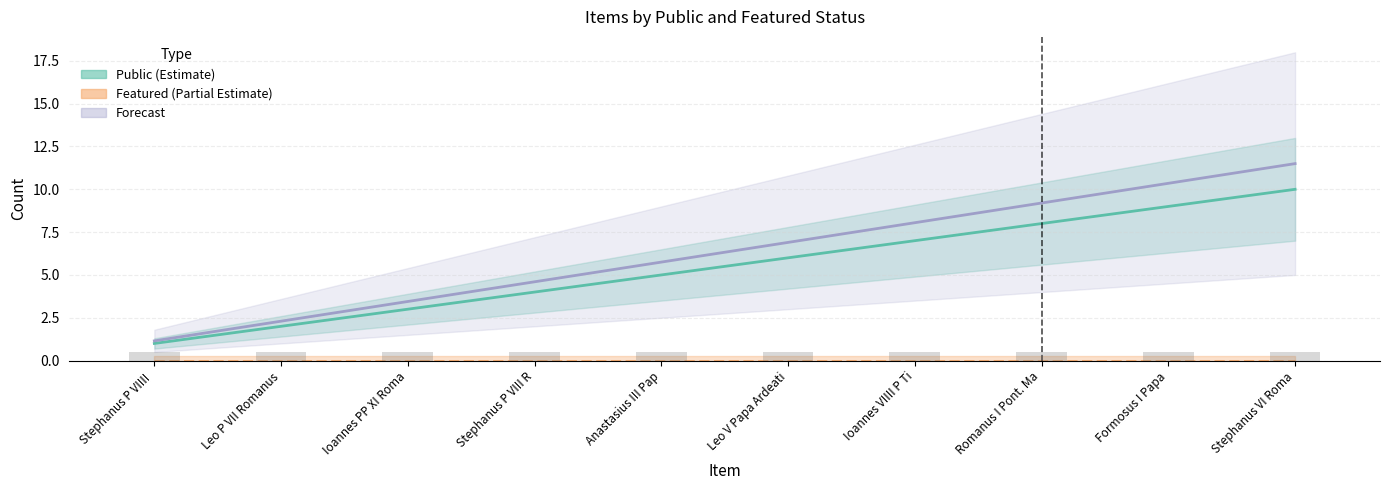

List the series in order of their peak value, lowest first.

Featured (Partial Estimate), Public (Estimate), Forecast